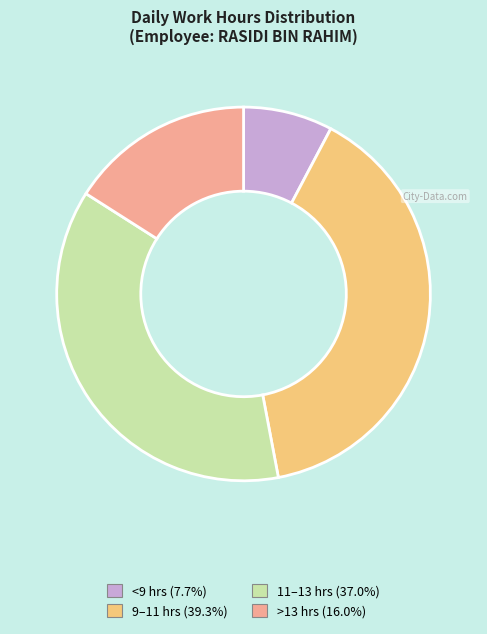

Does any single category account for the majority?

No